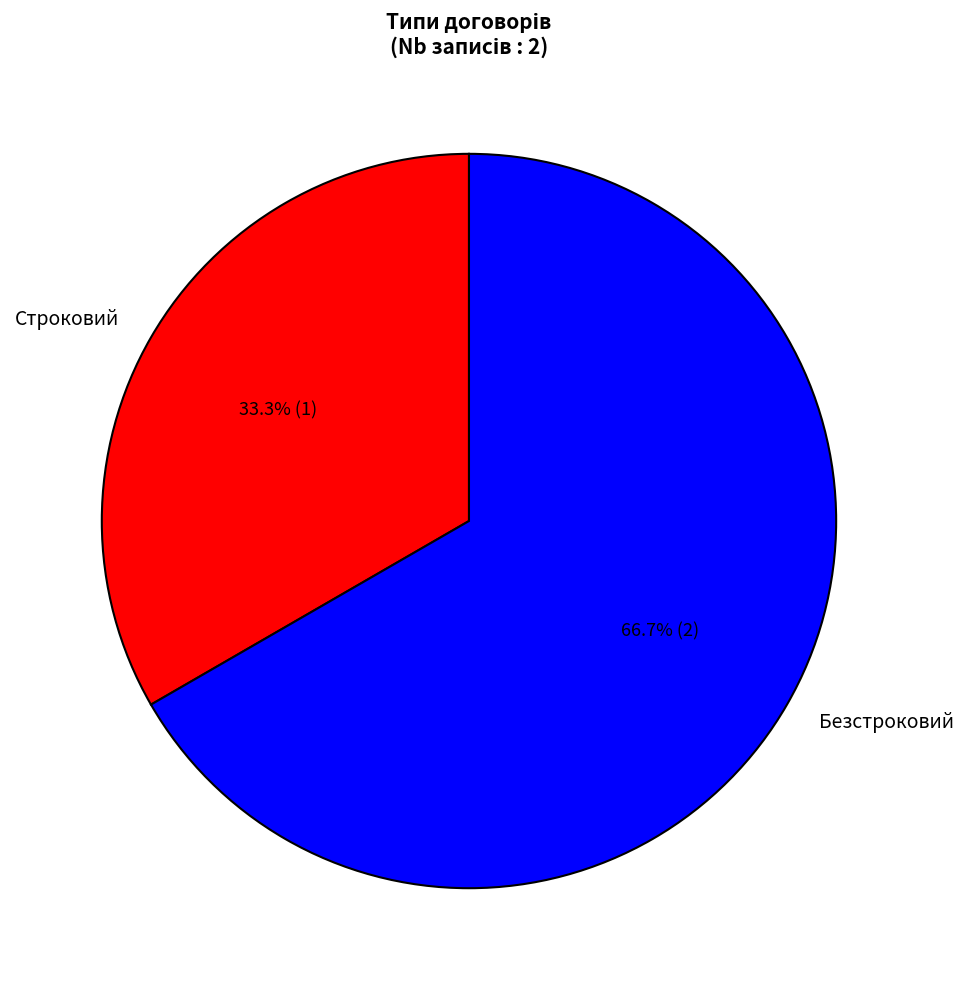

How many slices are in this pie chart?

2